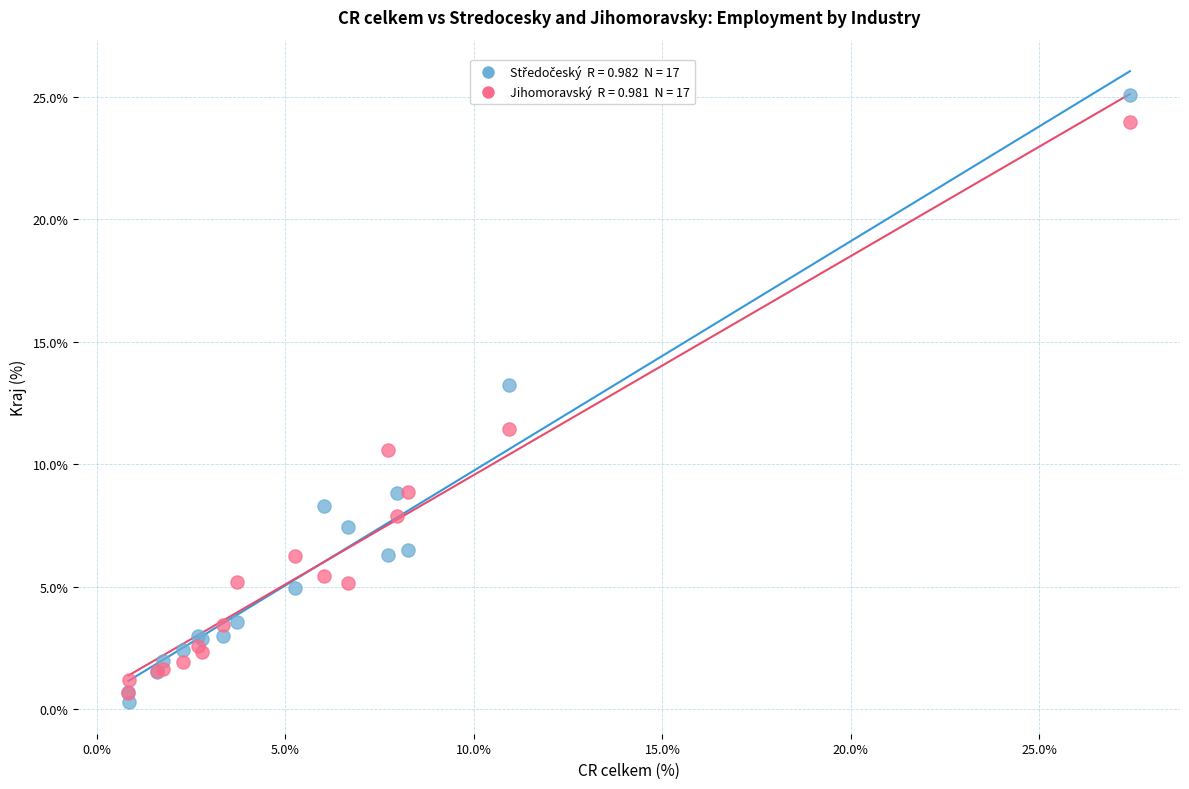

Across all series, what Y value is closest to 12?

11.4